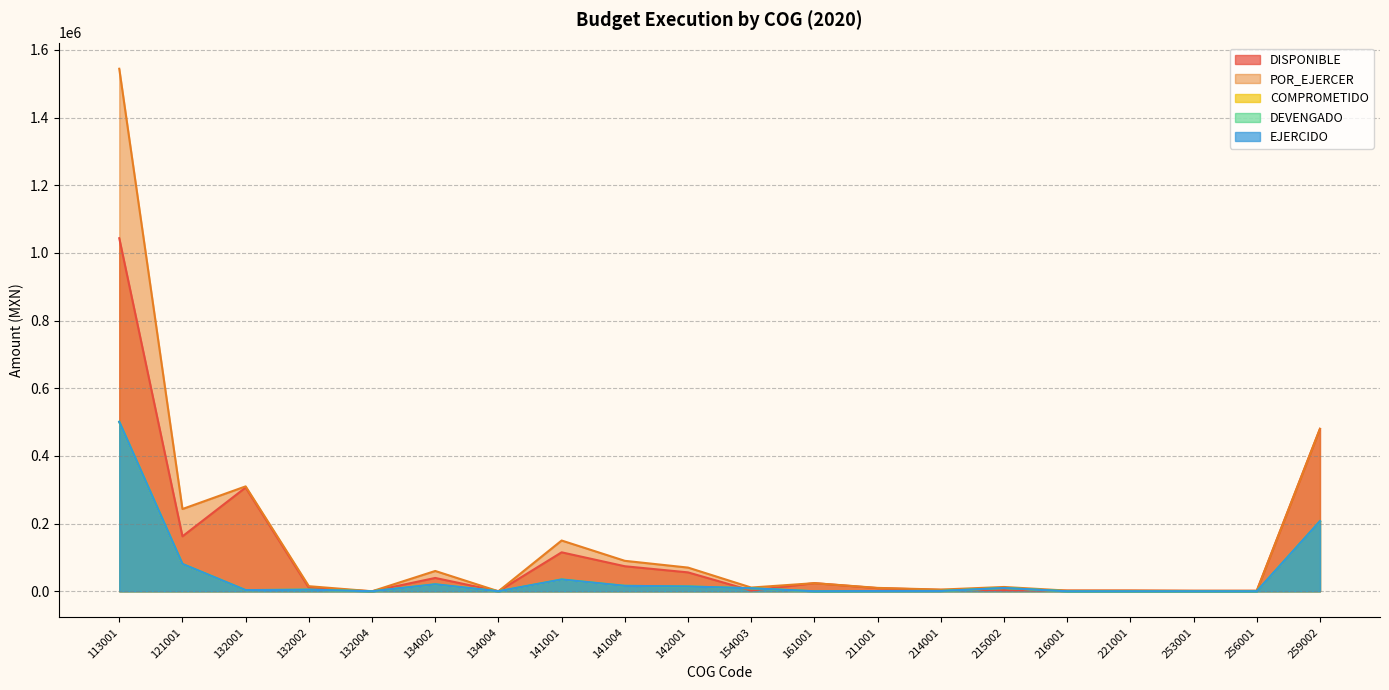

At which category does POR_EJERCER reach its first local valley?

121001